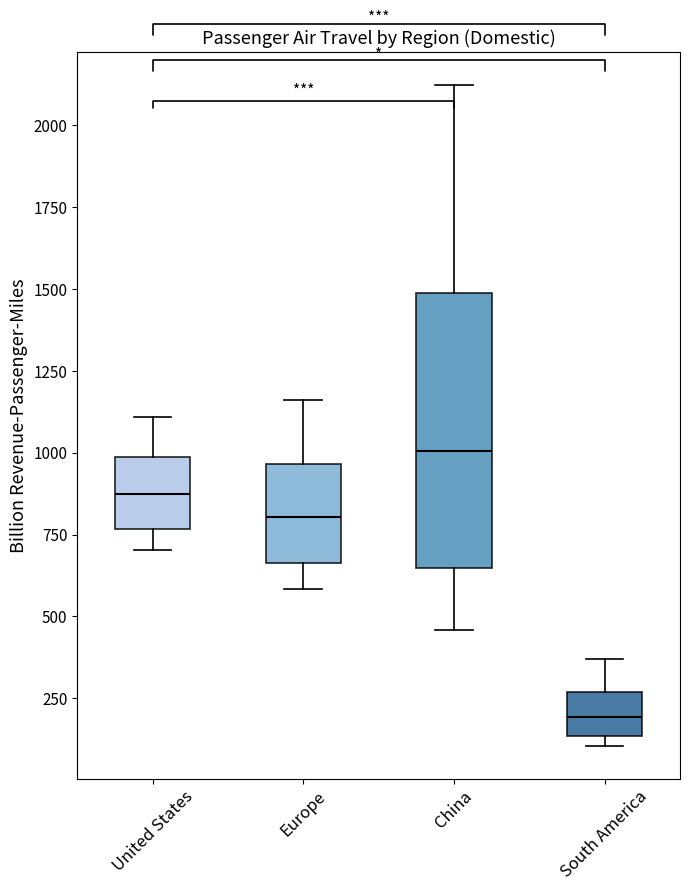

Comparing the boxes themselves (not the whiskers), which one is the tallest?

China